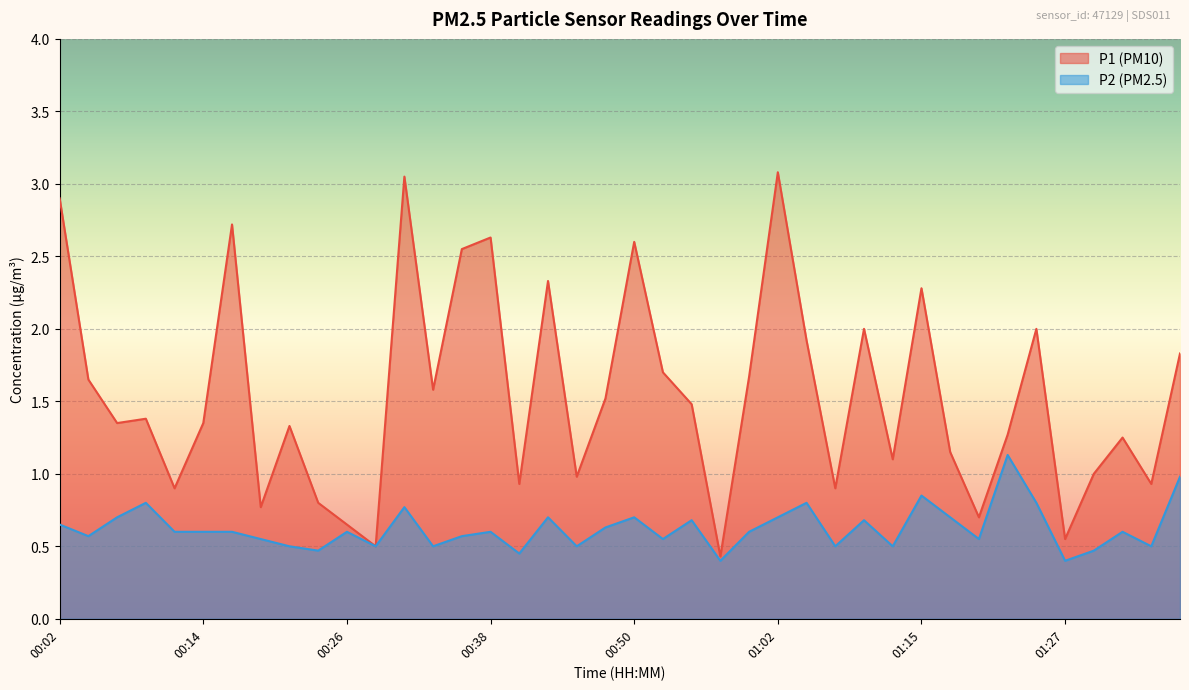

True or false: P1 and P2 cross at least once.

False